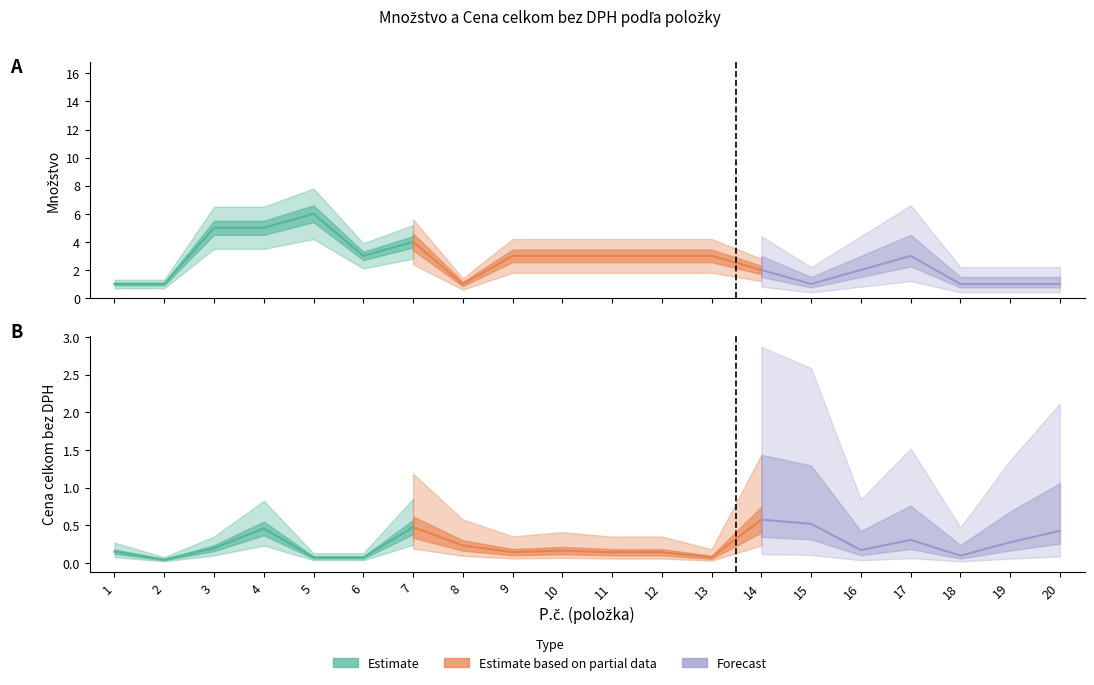

How many lines are shown in the chart?

2